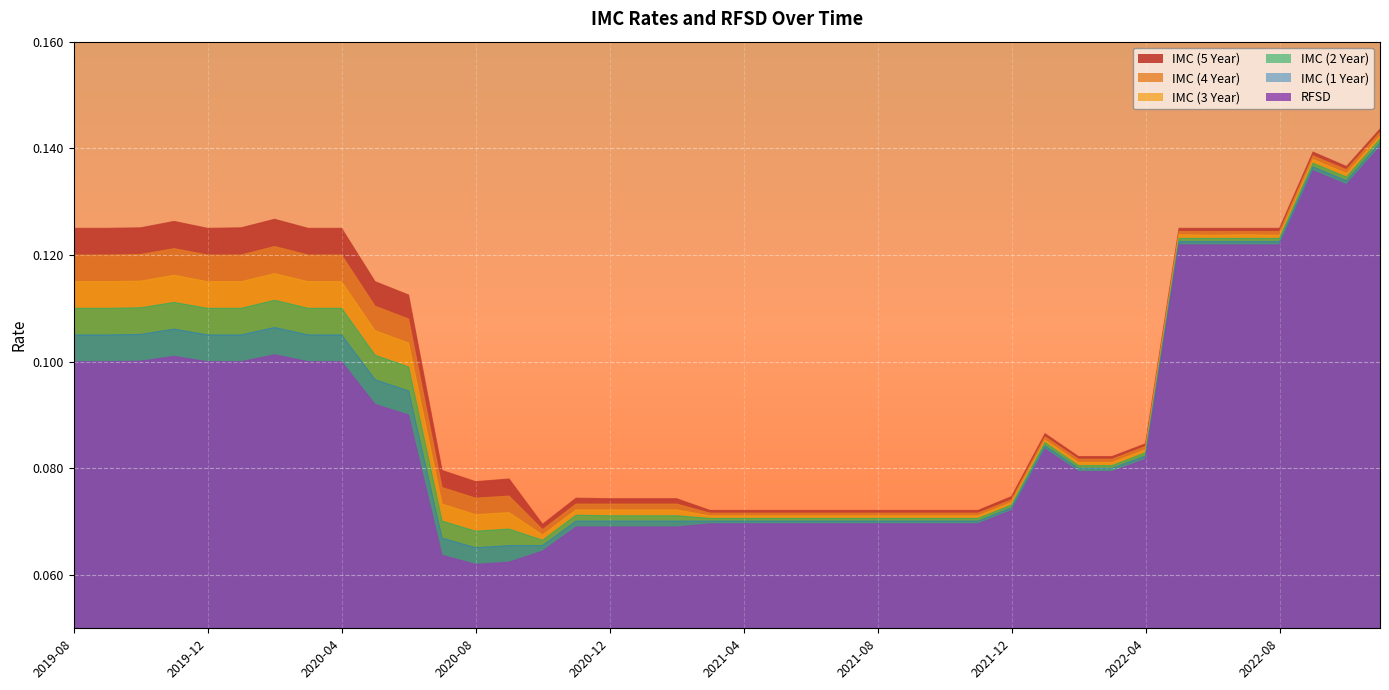

Reading left to right, list all the values displayed in this chart.

RFSD: 2019-08=0.1	2019-09=0.1	2019-10=0.1	2019-11=0.1	2019-12=0.1	2020-01=0.1	2020-02=0.1	2020-03=0.1	2020-04=0.1	2020-05=0.1	2020-06=0.1	2020-07=0.1	2020-08=0.1	2020-09=0.1	2020-10=0.1	2020-11=0.1	2020-12=0.1	2021-01=0.1	2021-02=0.1	2021-03=0.1	2021-04=0.1	2021-05=0.1	2021-06=0.1	2021-07=0.1	2021-08=0.1	2021-09=0.1	2021-10=0.1	2021-11=0.1	2021-12=0.1	2022-01=0.1	2022-02=0.1	2022-03=0.1	2022-04=0.1	2022-05=0.1	2022-06=0.1	2022-07=0.1	2022-08=0.1	2022-09=0.1	2022-10=0.1	2022-11=0.1
IMC (1 Year): 2019-08=0.1	2019-09=0.1	2019-10=0.1	2019-11=0.1	2019-12=0.1	2020-01=0.1	2020-02=0.1	2020-03=0.1	2020-04=0.1	2020-05=0.1	2020-06=0.1	2020-07=0.1	2020-08=0.1	2020-09=0.1	2020-10=0.1	2020-11=0.1	2020-12=0.1	2021-01=0.1	2021-02=0.1	2021-03=0.1	2021-04=0.1	2021-05=0.1	2021-06=0.1	2021-07=0.1	2021-08=0.1	2021-09=0.1	2021-10=0.1	2021-11=0.1	2021-12=0.1	2022-01=0.1	2022-02=0.1	2022-03=0.1	2022-04=0.1	2022-05=0.1	2022-06=0.1	2022-07=0.1	2022-08=0.1	2022-09=0.1	2022-10=0.1	2022-11=0.1
IMC (2 Year): 2019-08=0.1	2019-09=0.1	2019-10=0.1	2019-11=0.1	2019-12=0.1	2020-01=0.1	2020-02=0.1	2020-03=0.1	2020-04=0.1	2020-05=0.1	2020-06=0.1	2020-07=0.1	2020-08=0.1	2020-09=0.1	2020-10=0.1	2020-11=0.1	2020-12=0.1	2021-01=0.1	2021-02=0.1	2021-03=0.1	2021-04=0.1	2021-05=0.1	2021-06=0.1	2021-07=0.1	2021-08=0.1	2021-09=0.1	2021-10=0.1	2021-11=0.1	2021-12=0.1	2022-01=0.1	2022-02=0.1	2022-03=0.1	2022-04=0.1	2022-05=0.1	2022-06=0.1	2022-07=0.1	2022-08=0.1	2022-09=0.1	2022-10=0.1	2022-11=0.1
IMC (3 Year): 2019-08=0.1	2019-09=0.1	2019-10=0.1	2019-11=0.1	2019-12=0.1	2020-01=0.1	2020-02=0.1	2020-03=0.1	2020-04=0.1	2020-05=0.1	2020-06=0.1	2020-07=0.1	2020-08=0.1	2020-09=0.1	2020-10=0.1	2020-11=0.1	2020-12=0.1	2021-01=0.1	2021-02=0.1	2021-03=0.1	2021-04=0.1	2021-05=0.1	2021-06=0.1	2021-07=0.1	2021-08=0.1	2021-09=0.1	2021-10=0.1	2021-11=0.1	2021-12=0.1	2022-01=0.1	2022-02=0.1	2022-03=0.1	2022-04=0.1	2022-05=0.1	2022-06=0.1	2022-07=0.1	2022-08=0.1	2022-09=0.1	2022-10=0.1	2022-11=0.1
IMC (4 Year): 2019-08=0.1	2019-09=0.1	2019-10=0.1	2019-11=0.1	2019-12=0.1	2020-01=0.1	2020-02=0.1	2020-03=0.1	2020-04=0.1	2020-05=0.1	2020-06=0.1	2020-07=0.1	2020-08=0.1	2020-09=0.1	2020-10=0.1	2020-11=0.1	2020-12=0.1	2021-01=0.1	2021-02=0.1	2021-03=0.1	2021-04=0.1	2021-05=0.1	2021-06=0.1	2021-07=0.1	2021-08=0.1	2021-09=0.1	2021-10=0.1	2021-11=0.1	2021-12=0.1	2022-01=0.1	2022-02=0.1	2022-03=0.1	2022-04=0.1	2022-05=0.1	2022-06=0.1	2022-07=0.1	2022-08=0.1	2022-09=0.1	2022-10=0.1	2022-11=0.1
IMC (5 Year): 2019-08=0.1	2019-09=0.1	2019-10=0.1	2019-11=0.1	2019-12=0.1	2020-01=0.1	2020-02=0.1	2020-03=0.1	2020-04=0.1	2020-05=0.1	2020-06=0.1	2020-07=0.1	2020-08=0.1	2020-09=0.1	2020-10=0.1	2020-11=0.1	2020-12=0.1	2021-01=0.1	2021-02=0.1	2021-03=0.1	2021-04=0.1	2021-05=0.1	2021-06=0.1	2021-07=0.1	2021-08=0.1	2021-09=0.1	2021-10=0.1	2021-11=0.1	2021-12=0.1	2022-01=0.1	2022-02=0.1	2022-03=0.1	2022-04=0.1	2022-05=0.1	2022-06=0.1	2022-07=0.1	2022-08=0.1	2022-09=0.1	2022-10=0.1	2022-11=0.1